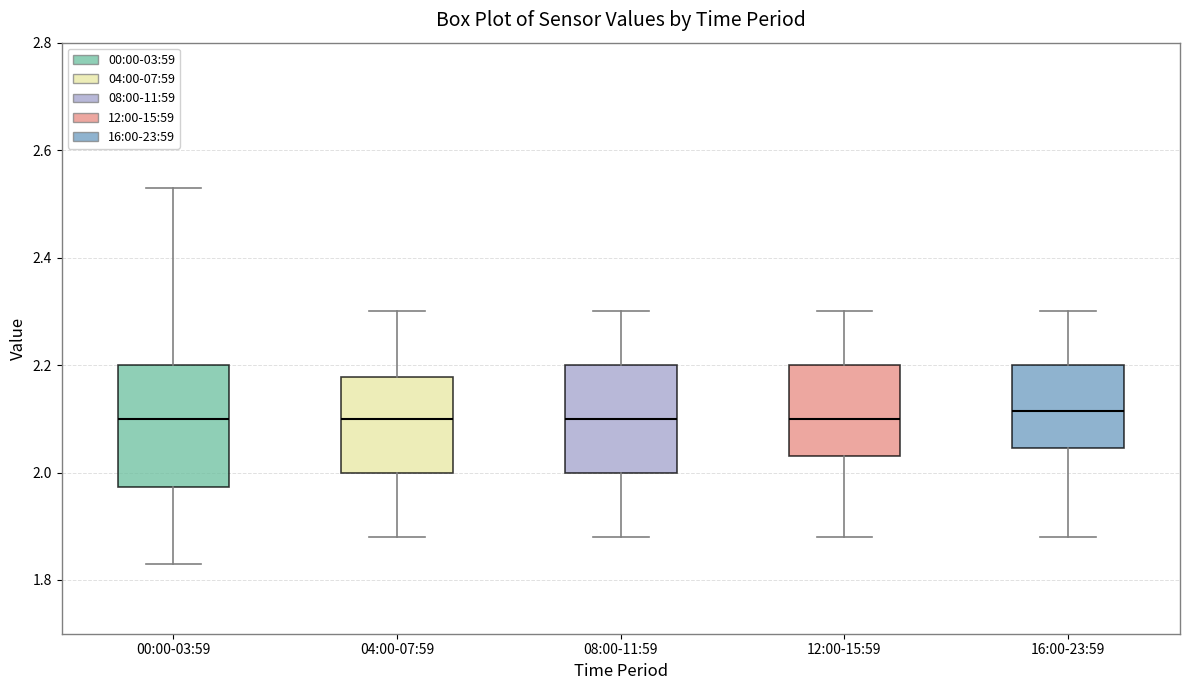

Comparing the boxes themselves (not the whiskers), which one is the tallest?

00:00-03:59